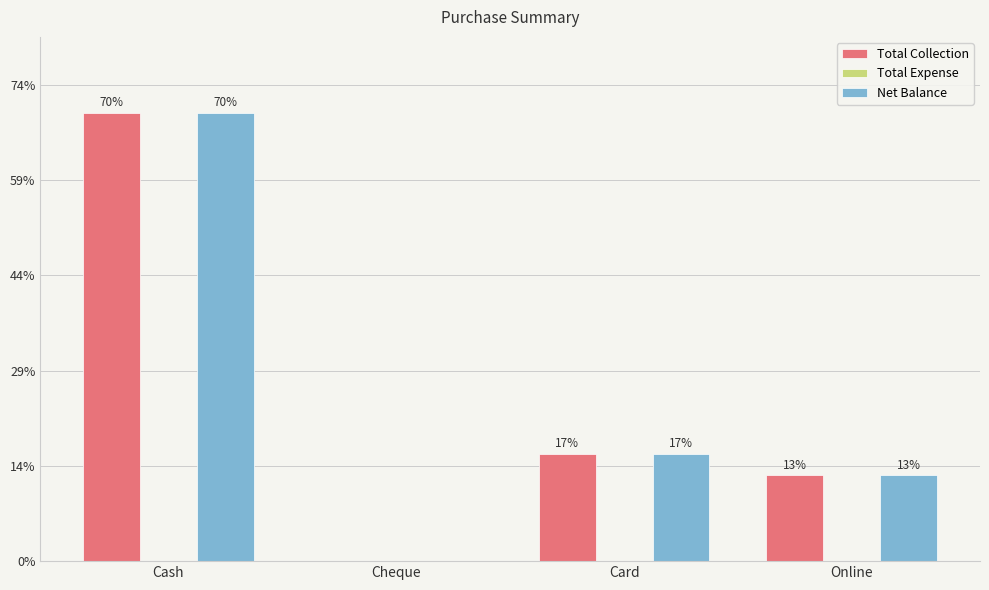

What position from the left is Card?

3